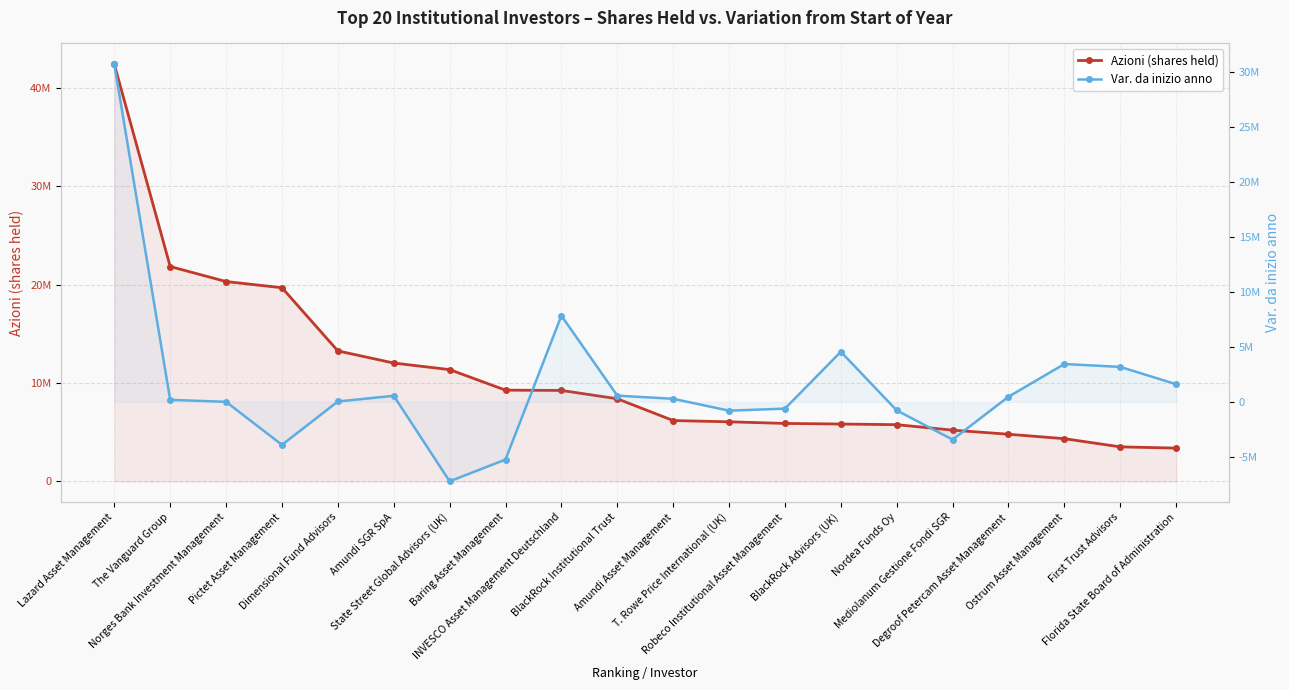

How many series are shown in this chart?

2